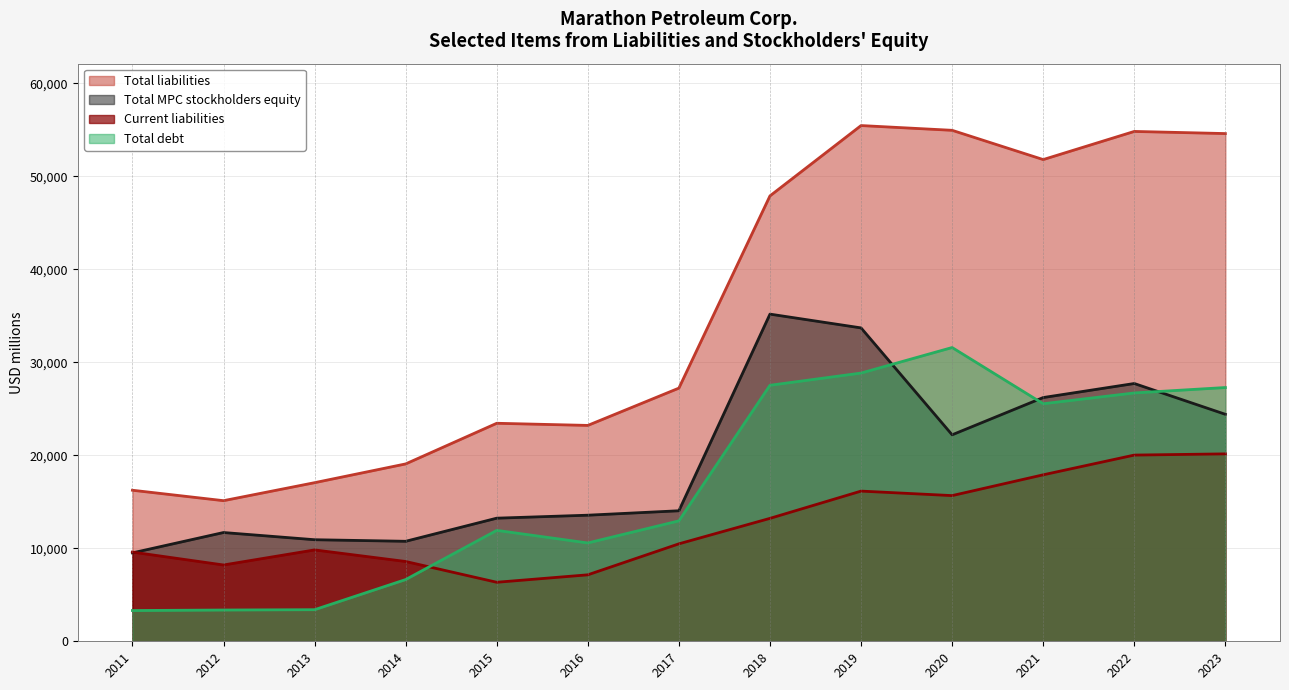

Reading left to right, list all the values displayed in this chart.

Current liabilities: 9591	8203	9824	8579	6345	7146	10478	13216	16147	15663	17898	20020	20150
Total liabilities: 16240	15118	17053	19070	23440	23210	27219	47887	55449	54938	51792	54817	54588
Total debt: 3307	3361	3396	6637	11925	10572	12946	27524	28838	31584	25539	26700	27283
Total MPC stockholders equity: 9505	11694	10920	10751	13237	13557	14033	35175	33694	22199	26206	27715	24404